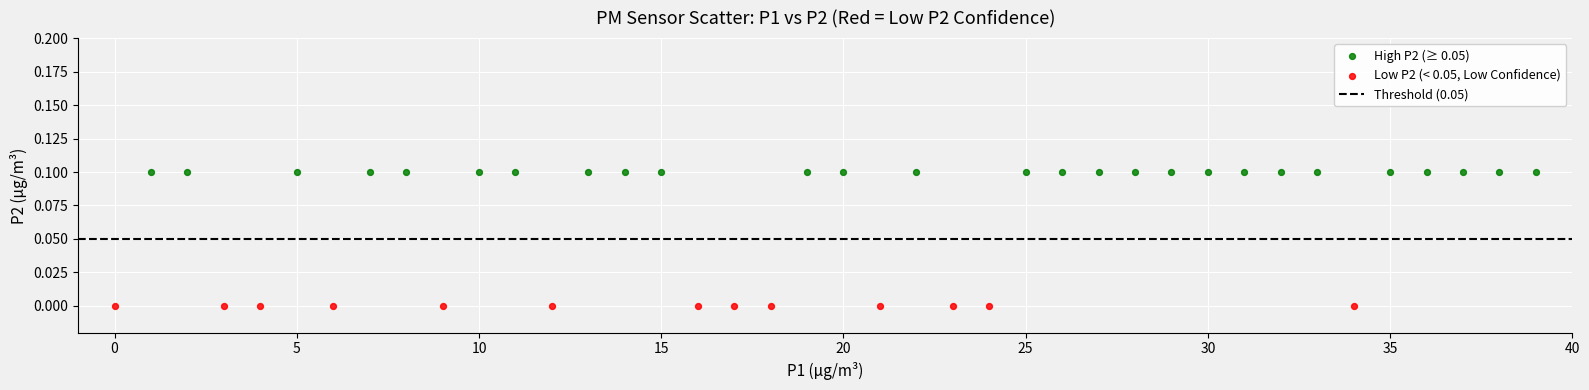

Which series reaches the maximum Y coordinate?

High P2 (≥ 0.05)